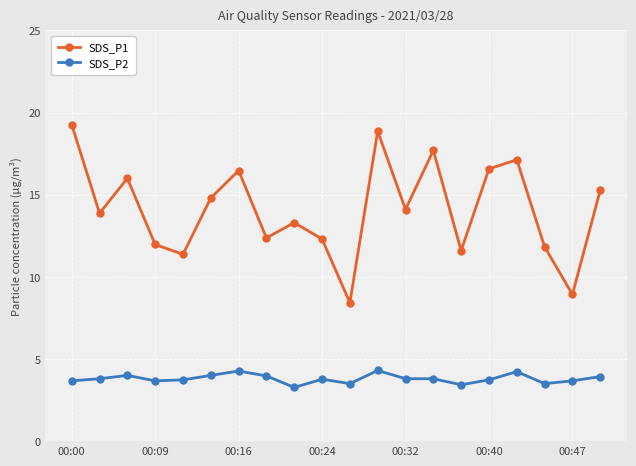

Rank the series by their average value, from highest to lowest.

SDS_P1, SDS_P2